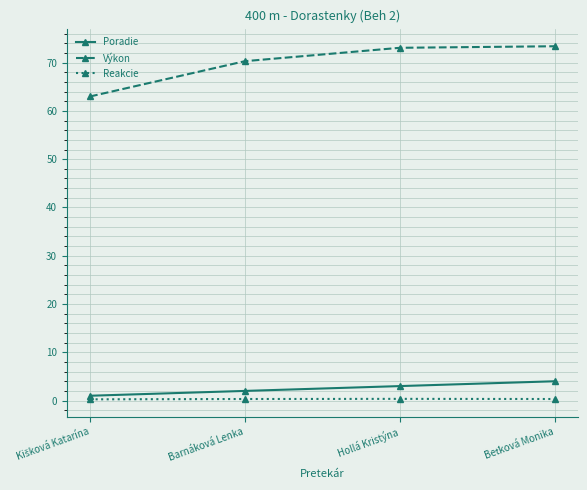

How many interior local peaks does the Reakcie series have?

1